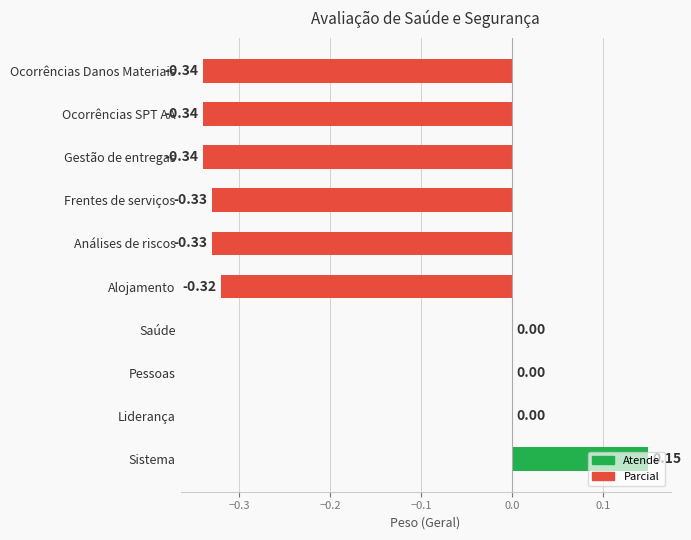

What is the sum of the values at Frentes de serviços and Ocorrências Danos Materiais?

-0.7